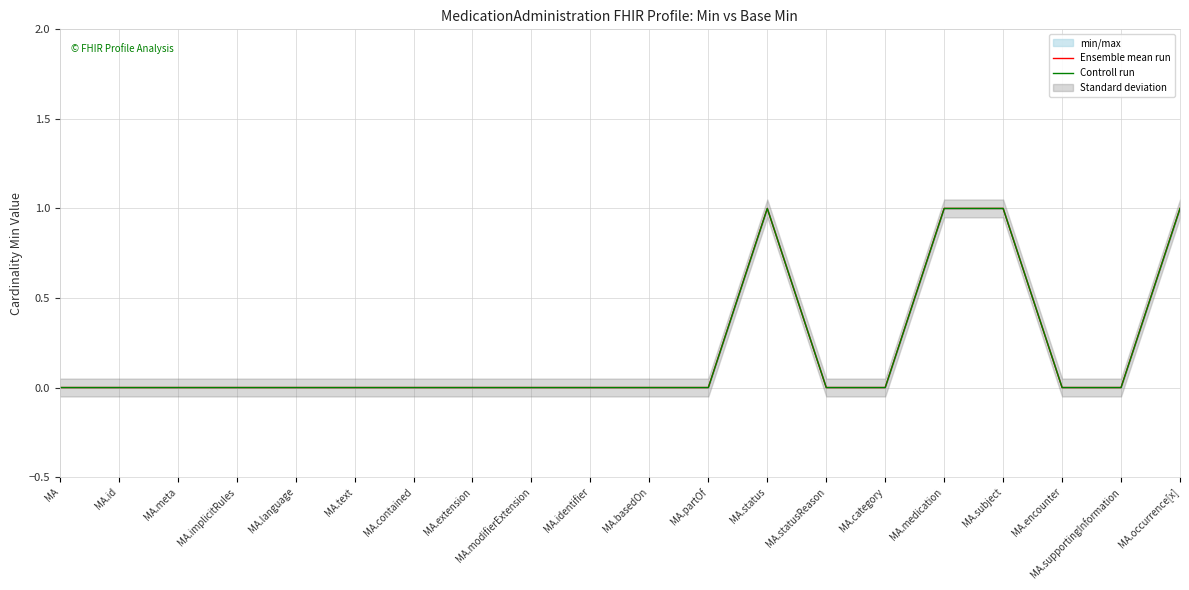

What is the label of the 13th point from the left?

MA.status